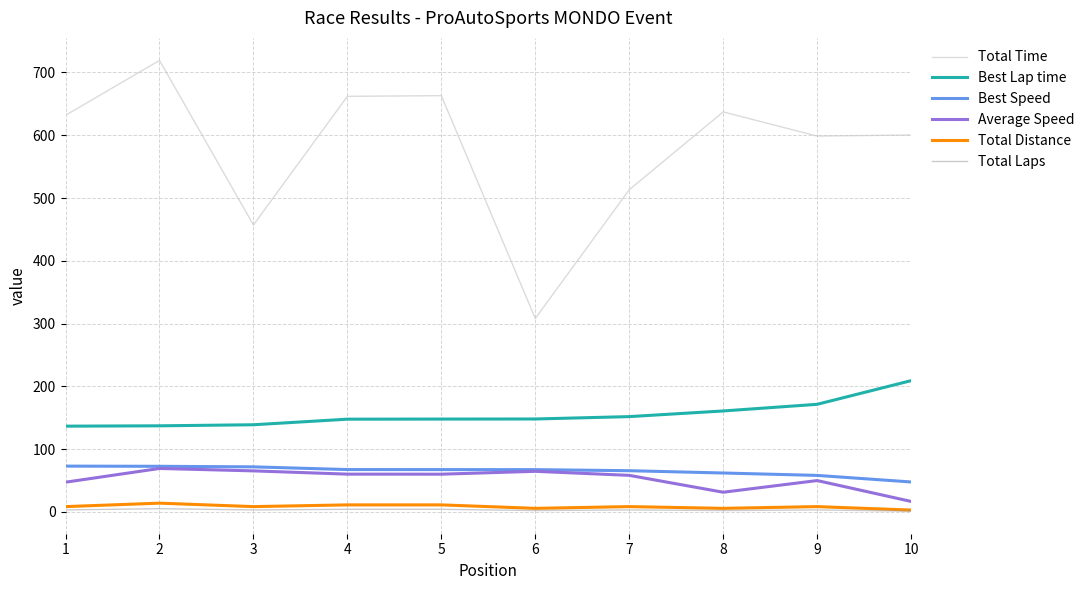

True or false: Best Speed and Best Lap time cross at least once.

False